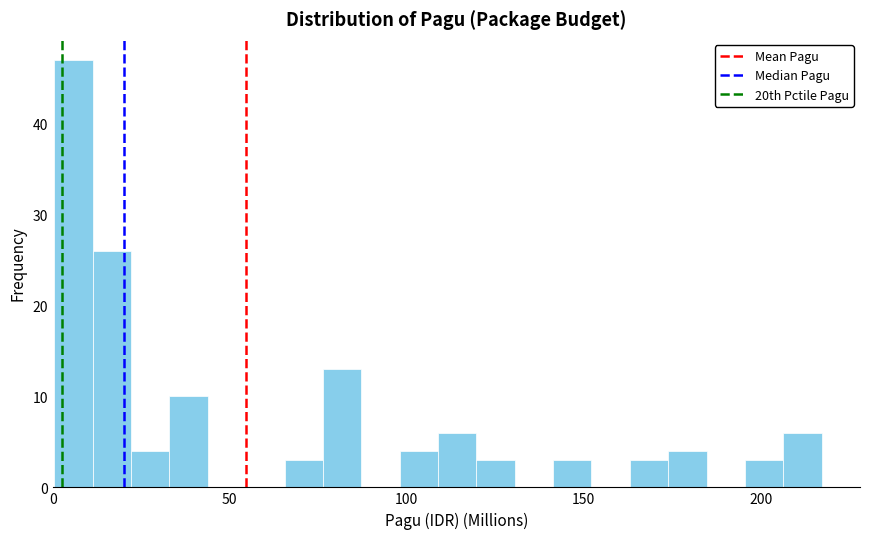

Read against the x-axis, roughly where is the centre of the tallest bar?

5